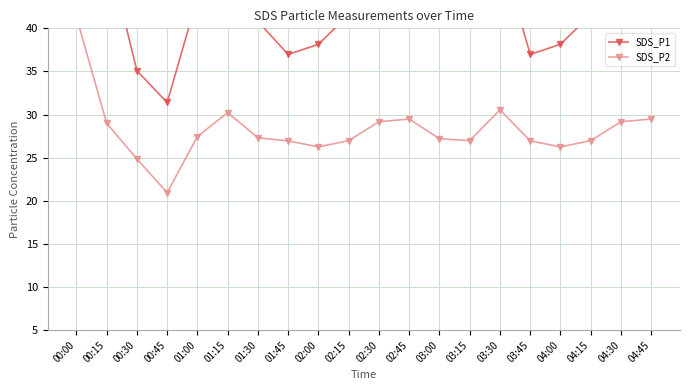

What is the sum of all SDS_P1 values?

871.1